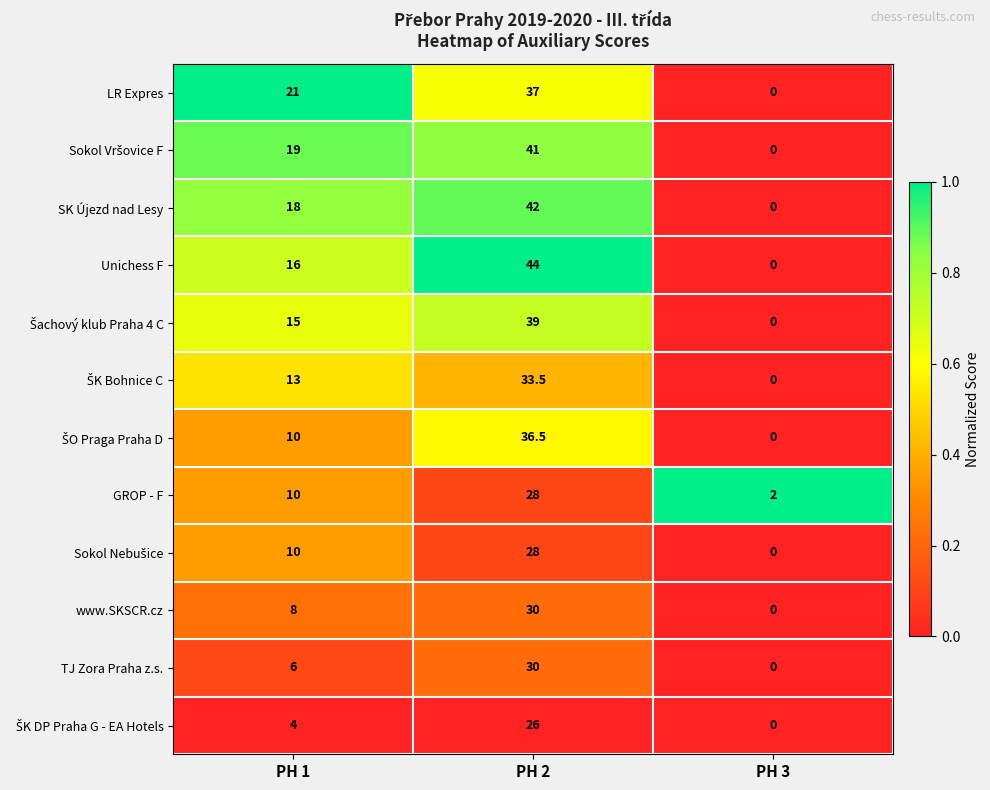

Which label corresponds to the smallest value in the chart?

PH 3